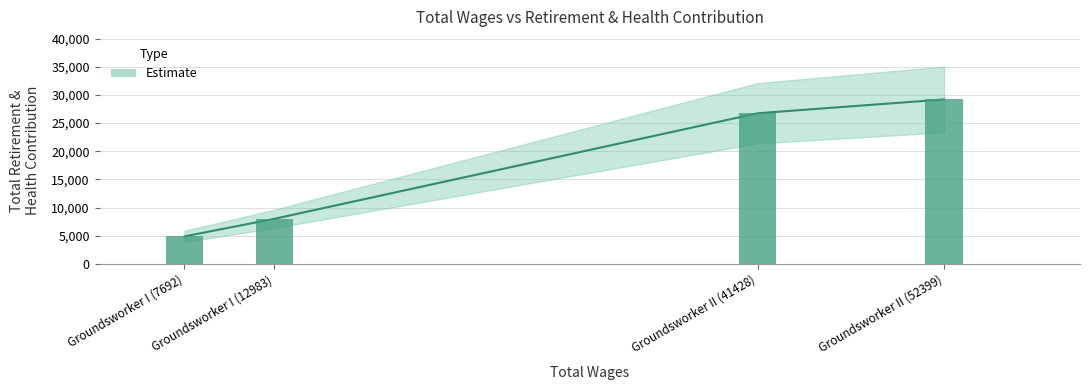

What is the change in value from Groundsworker II (41428) to Groundsworker II (52399)?

+2451